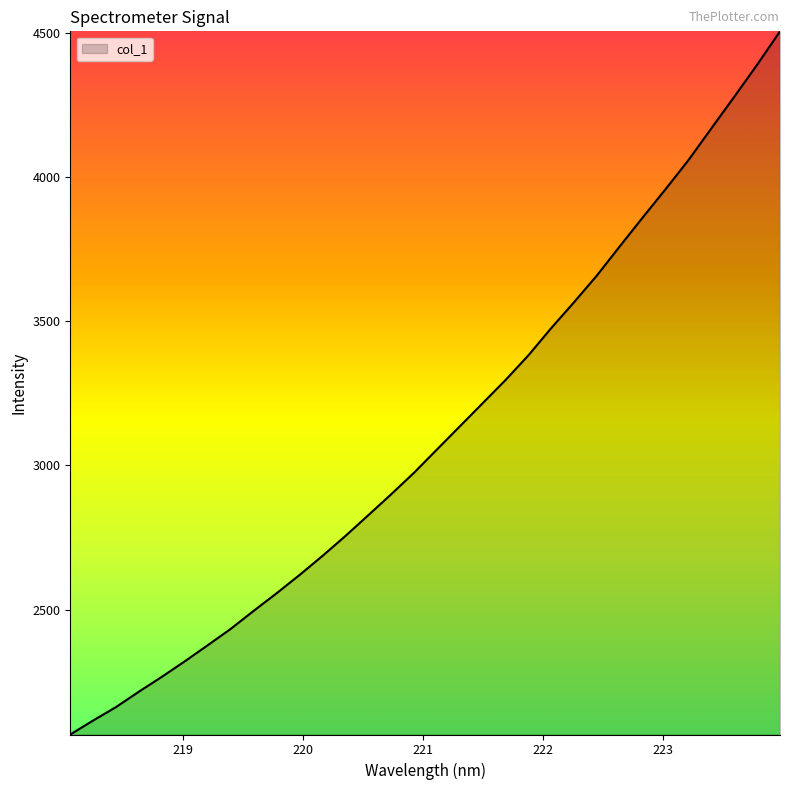

What is the maximum value shown in the chart?

4505.6